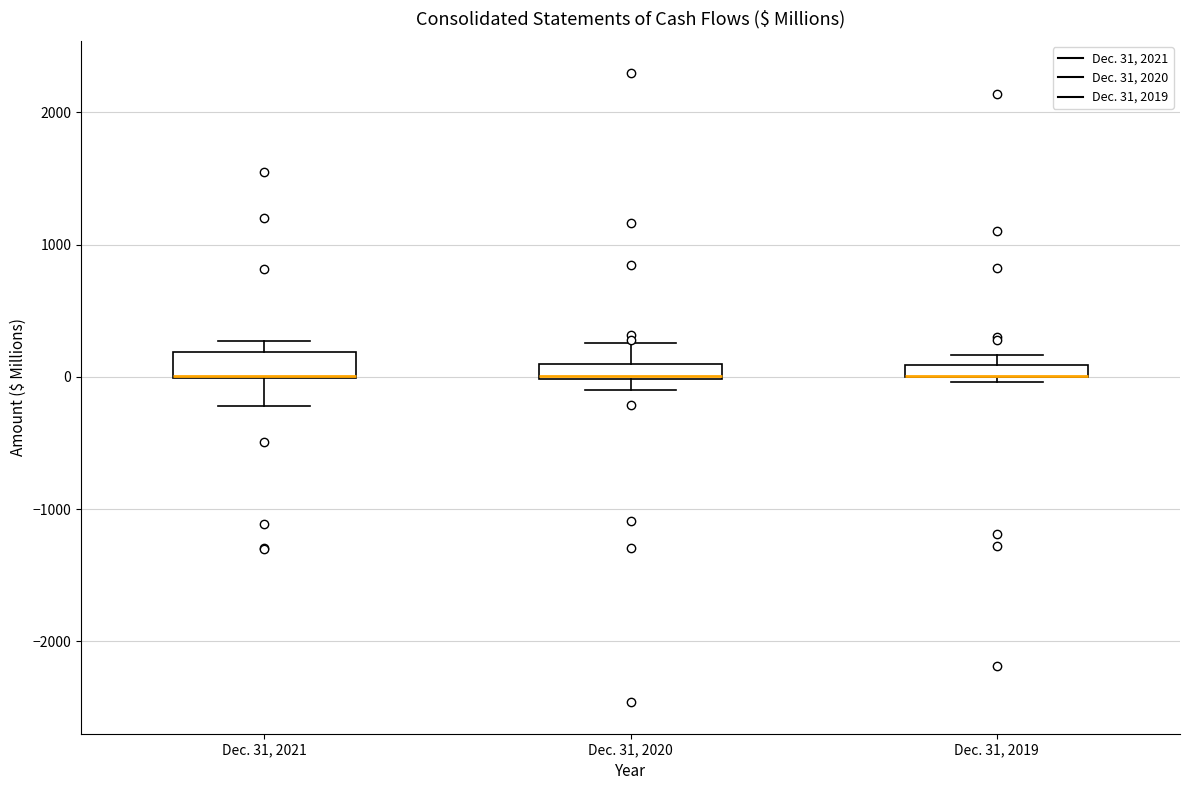

Where is the upper edge of the box for Dec. 31, 2019 on the y-axis? The values are not printed on the chart, so give them approximately, as read against the axis.

100